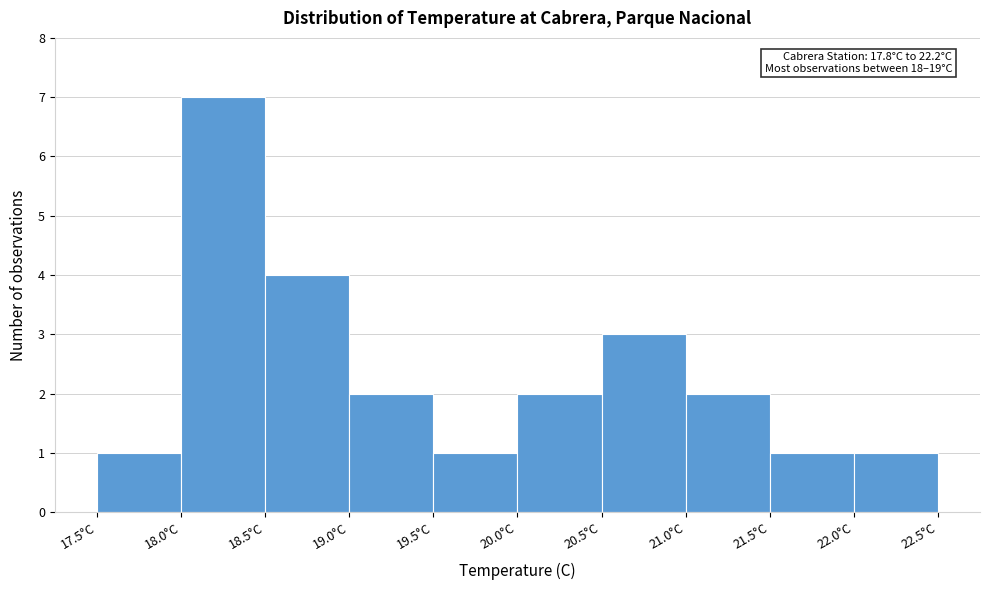

Over which range of the x-axis is the bar tallest?

18.0 to 18.5